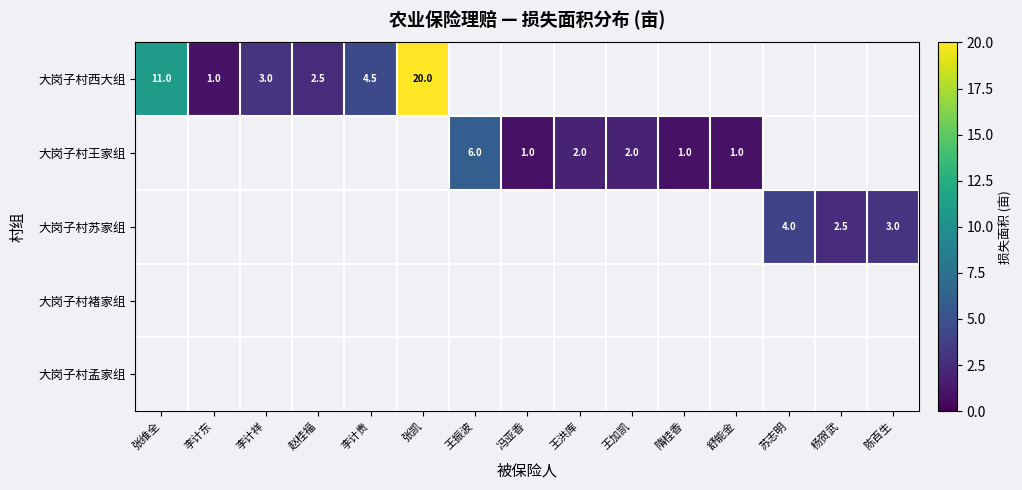

True or false: 大岗子村西大组 has a value of 1.0 at 李计东.

True